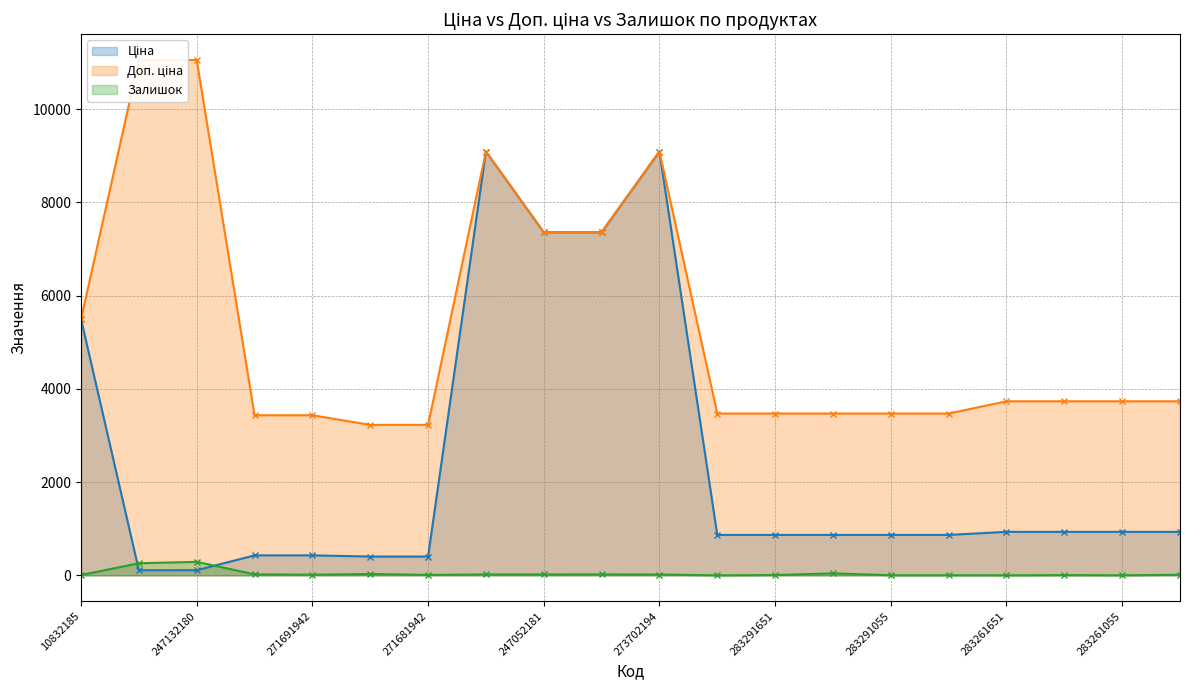

Between 271691942 and 283261052, which series saw the biggest shift?

Ціна